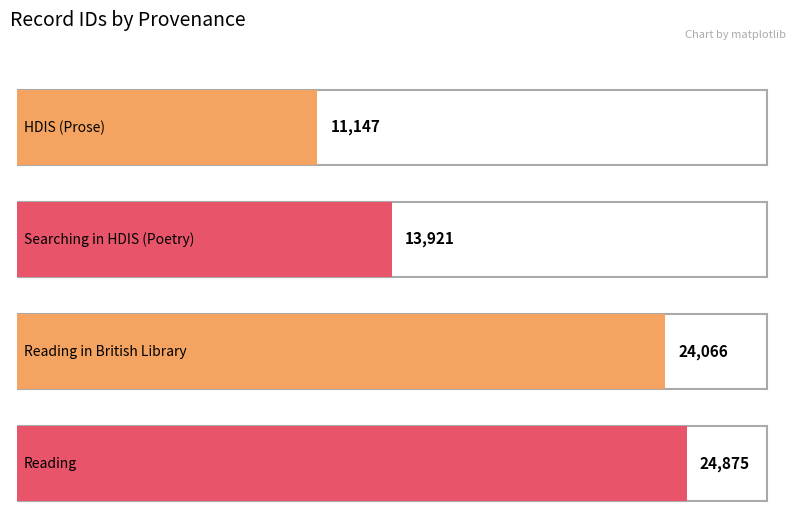

What is the difference between the maximum and minimum values?

13728